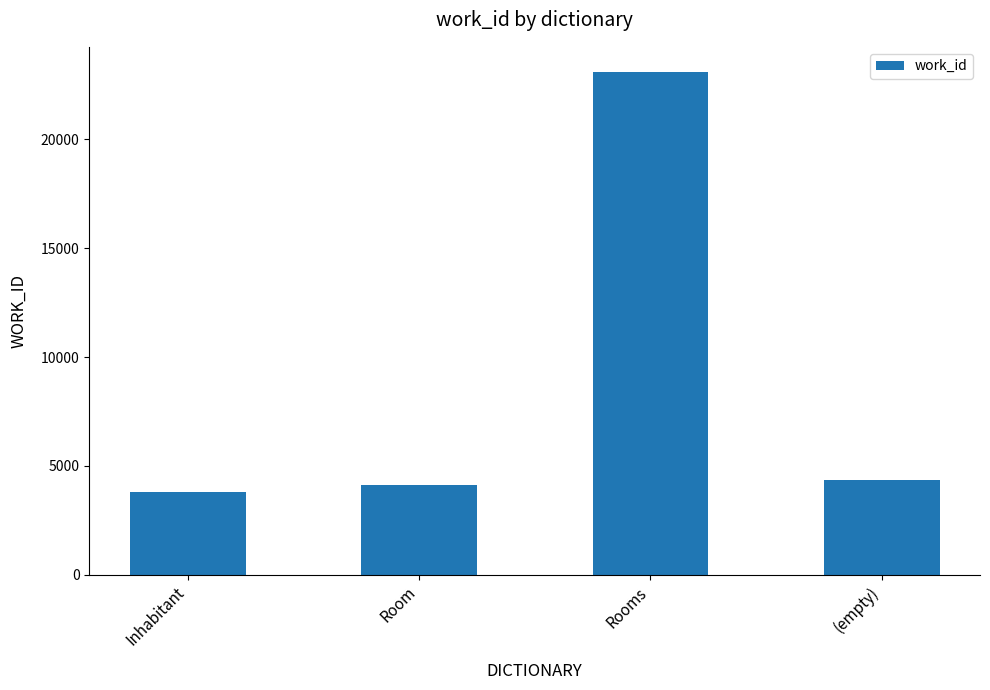

At which label does the data first exceed 4335?

Rooms